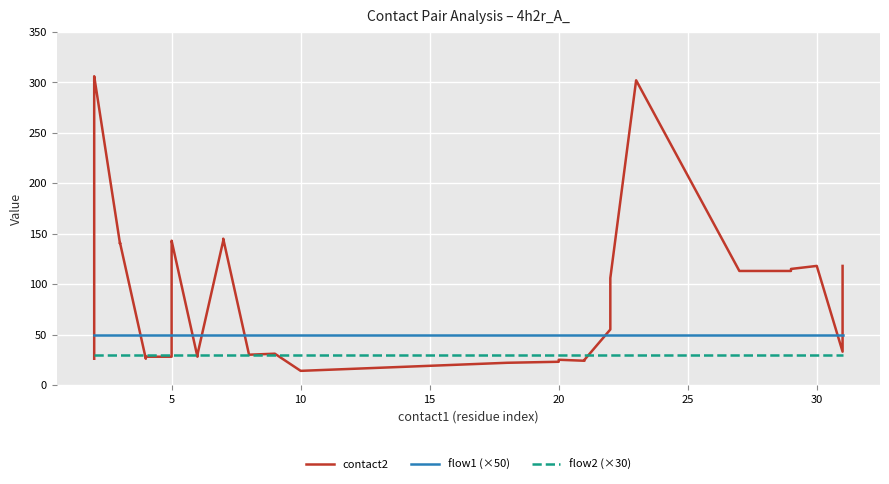

Is it true that contact2 equals 45 at 29?

False